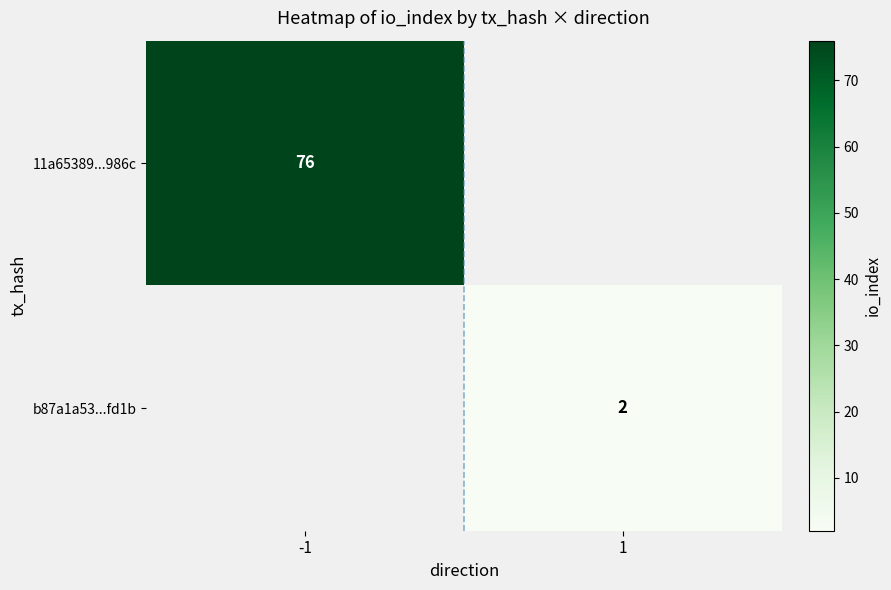

Is it true that 11a65389...986c equals 123 at -1?

False